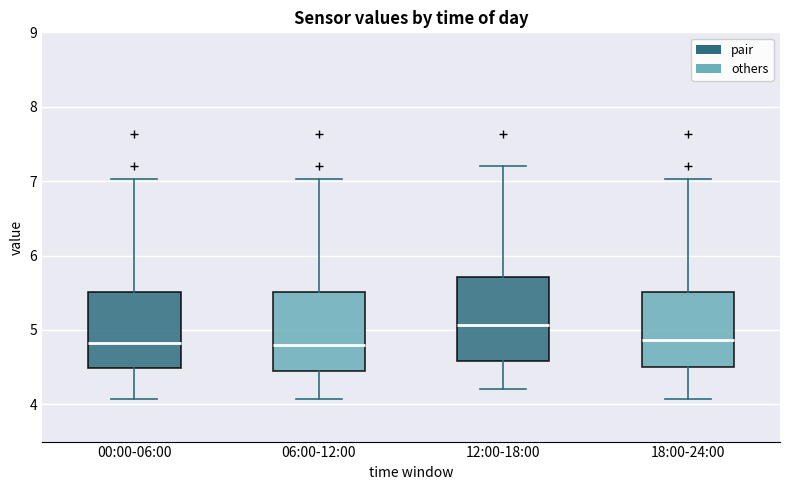

Where does the lower whisker of the box for 12:00-18:00 end on the y-axis? The values are not printed on the chart, so give them approximately, as read against the axis.

4.2